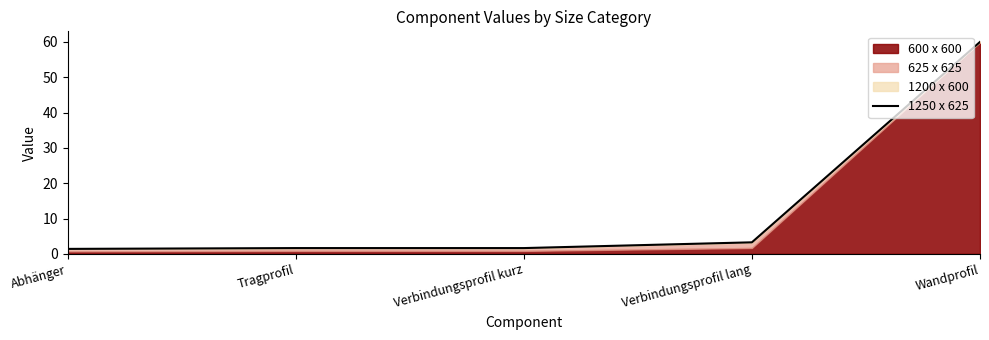

At which label is the value closest to 30?

Verbindungsprofil lang